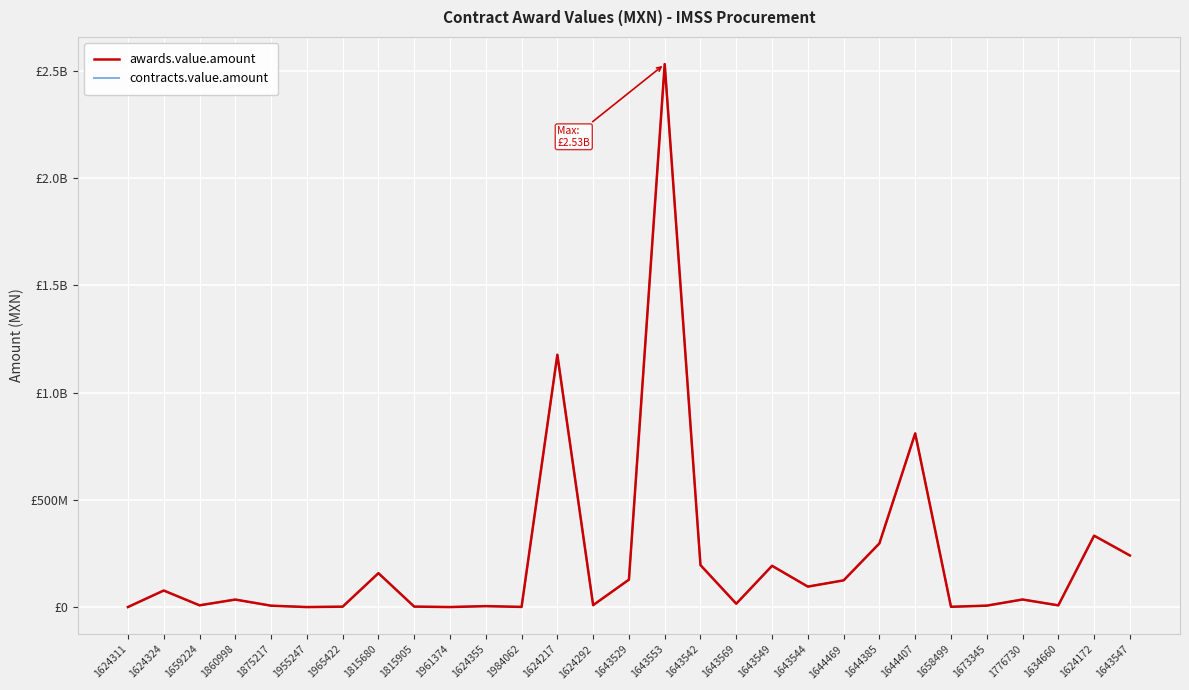

True or false: awards.value.amount and contracts.value.amount cross at least once.

False